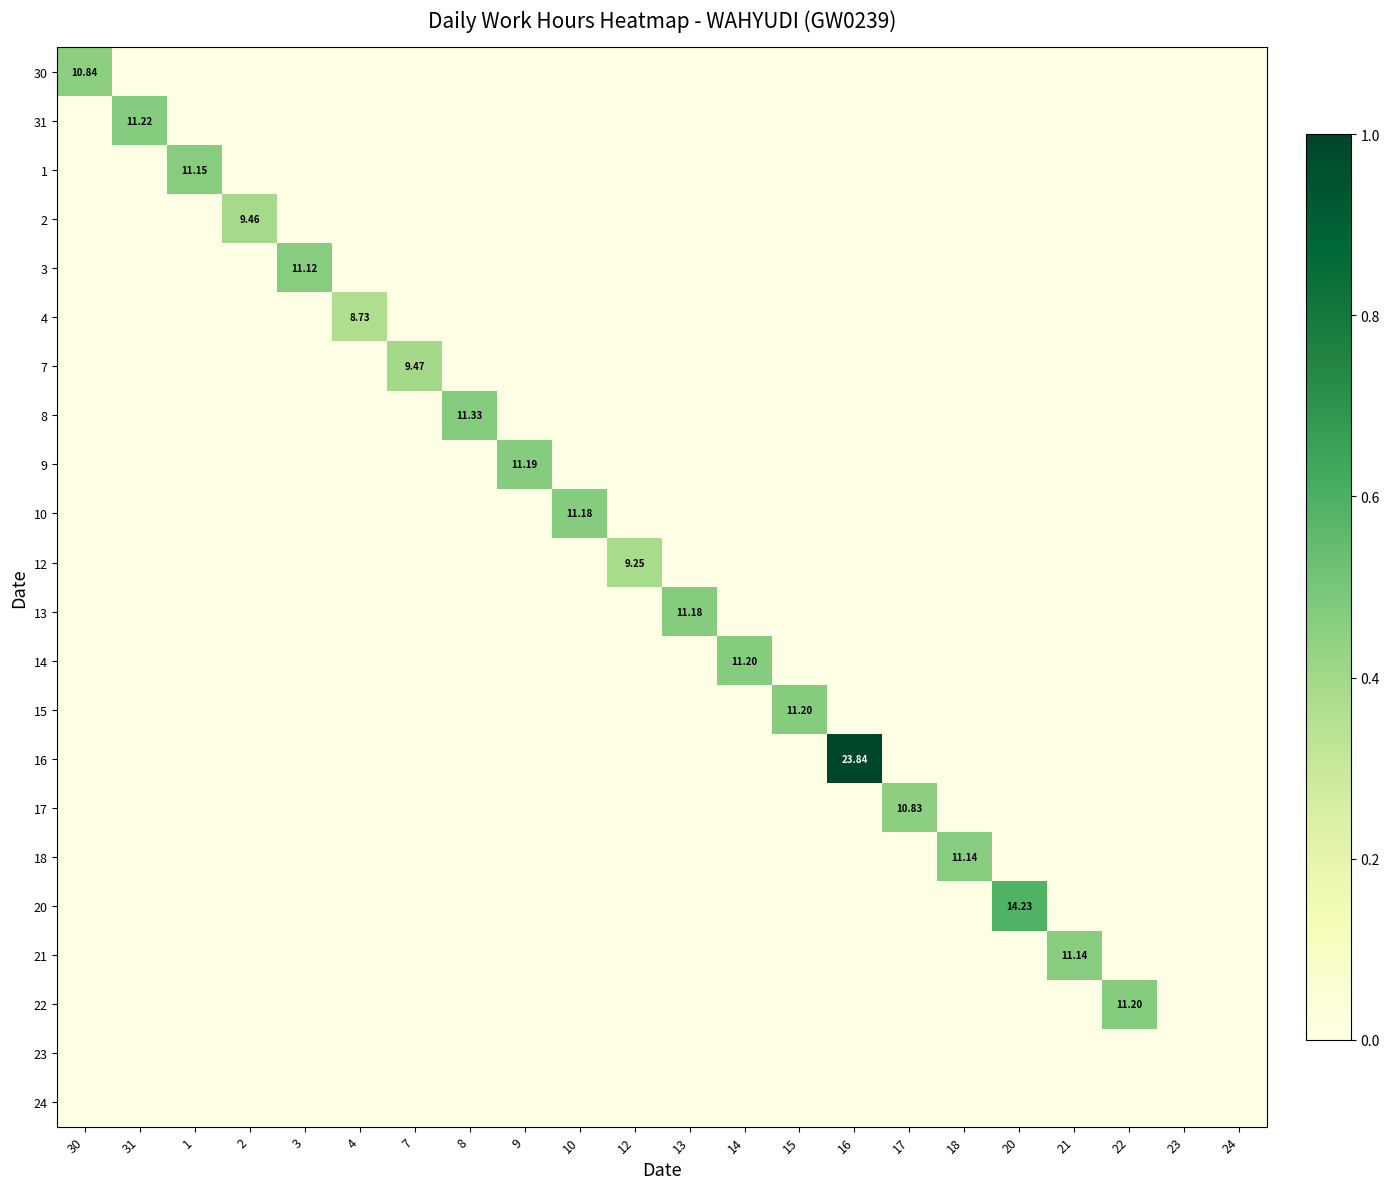

Which series has the widest spread of values?

16